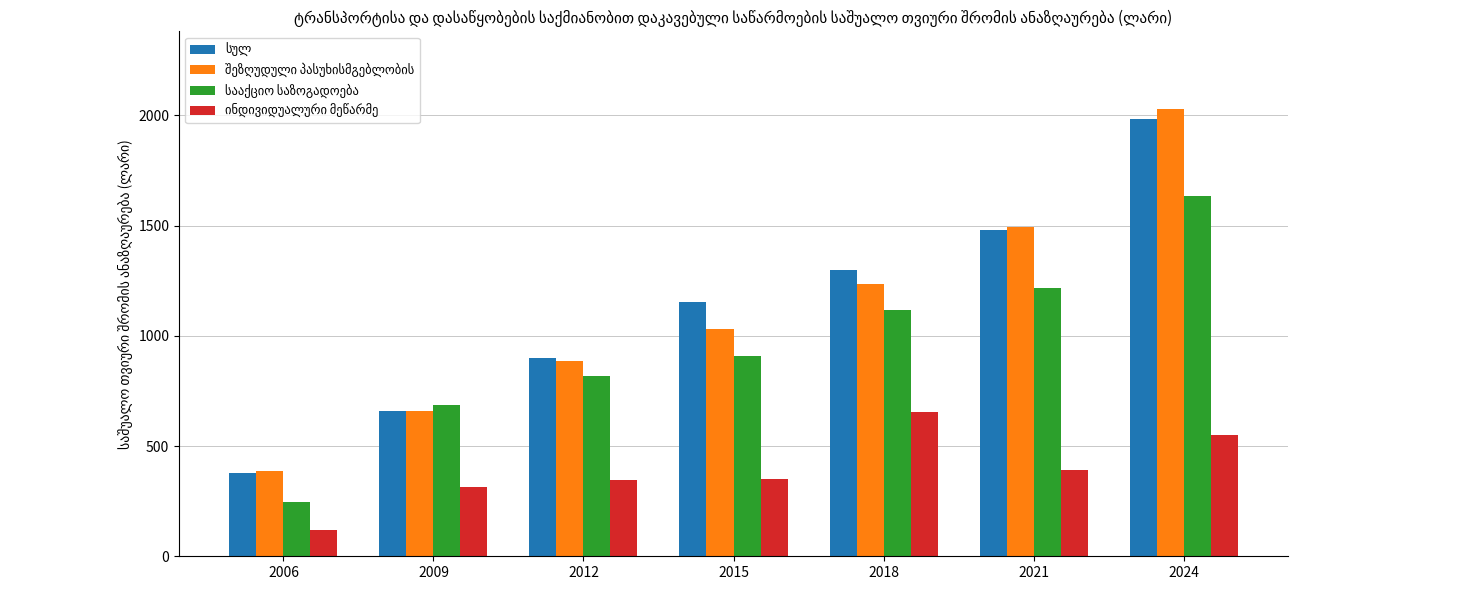

How many series are shown in this chart?

4